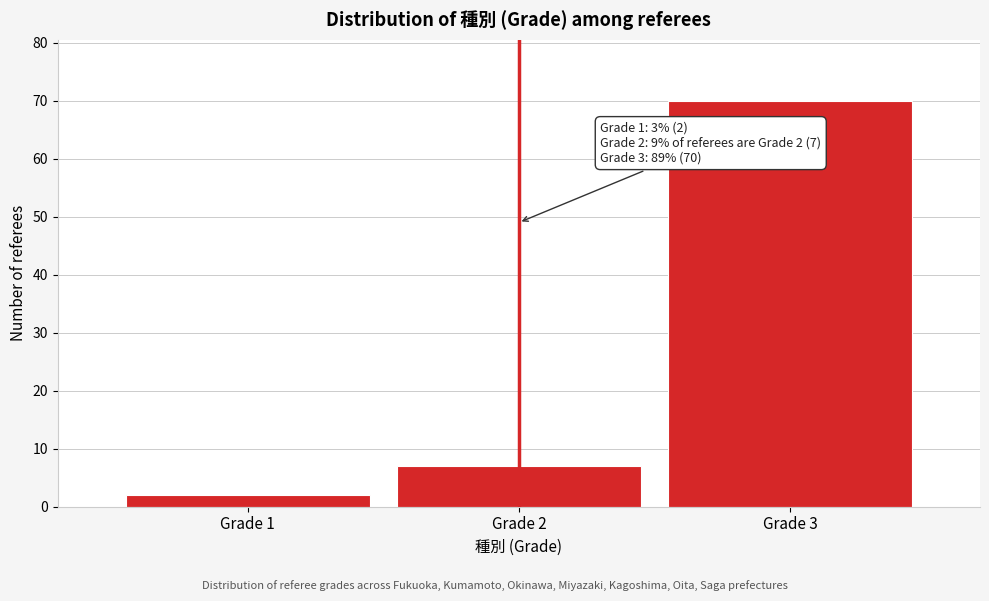

Reading right to left, what are all the values shown in this chart?

Grade 3=70	Grade 2=7	Grade 1=2